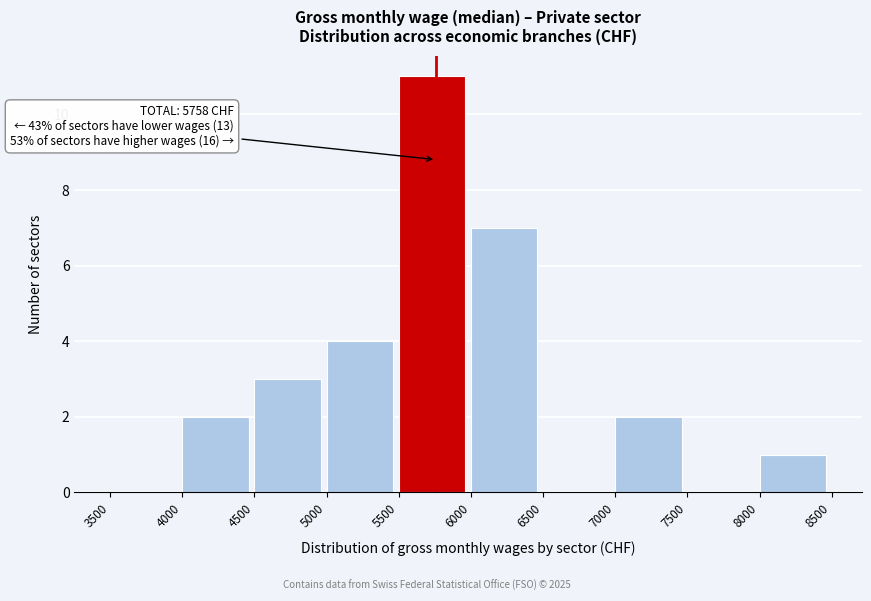

Which range on the x-axis has the tallest bar?

5500 to 6000